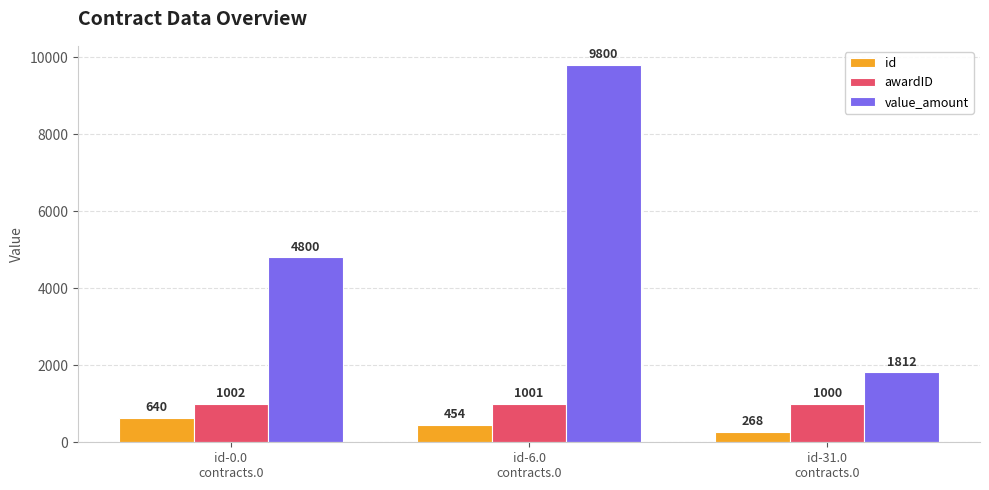

At which category is the sum across all series the highest?

id-6.0
contracts.0